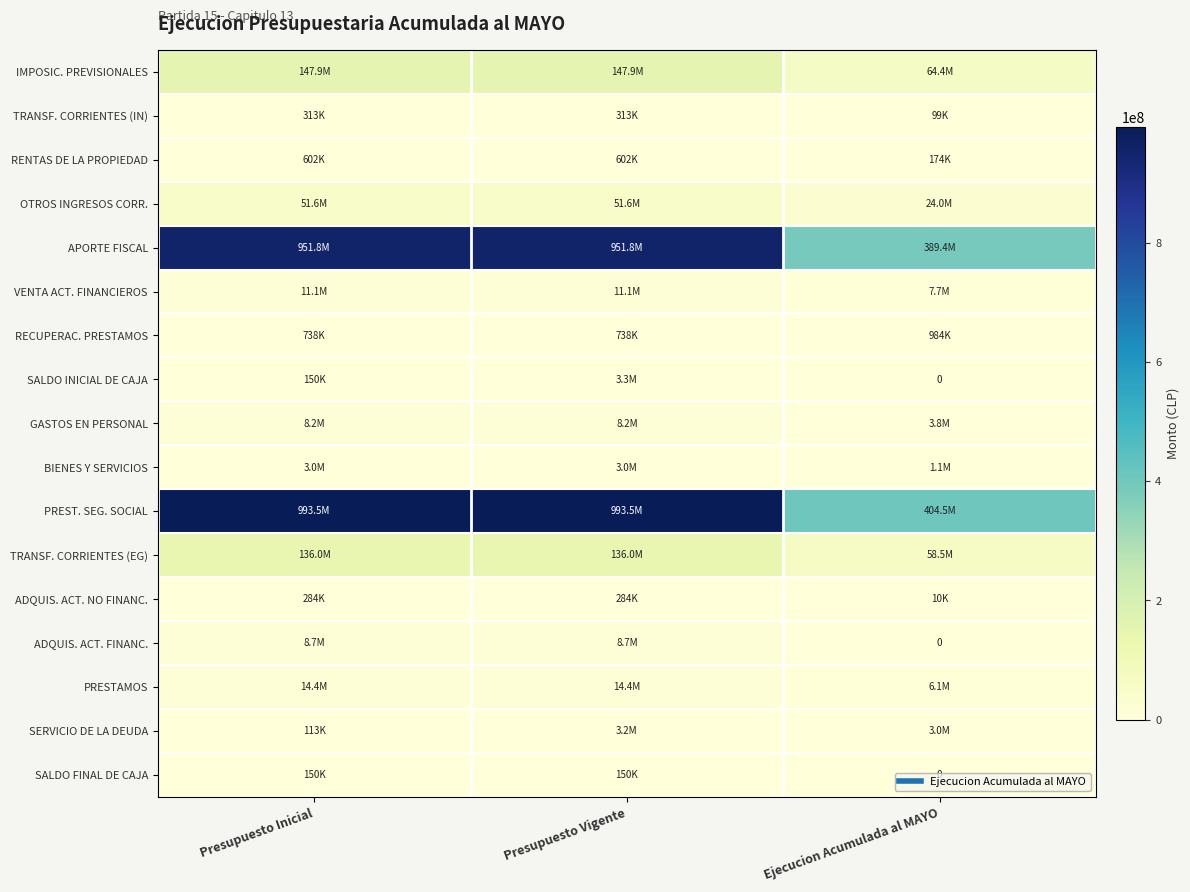

At Presupuesto Vigente, list the series in order from largest to smallest.

PREST. SEG. SOCIAL, APORTE FISCAL, IMPOSIC. PREVISIONALES, TRANSF. CORRIENTES (EG), OTROS INGRESOS CORR., PRESTAMOS, VENTA ACT. FINANCIEROS, ADQUIS. ACT. FINANC., GASTOS EN PERSONAL, SALDO INICIAL DE CAJA, SERVICIO DE LA DEUDA, BIENES Y SERVICIOS, RECUPERAC. PRESTAMOS, RENTAS DE LA PROPIEDAD, TRANSF. CORRIENTES (IN), ADQUIS. ACT. NO FINANC., SALDO FINAL DE CAJA